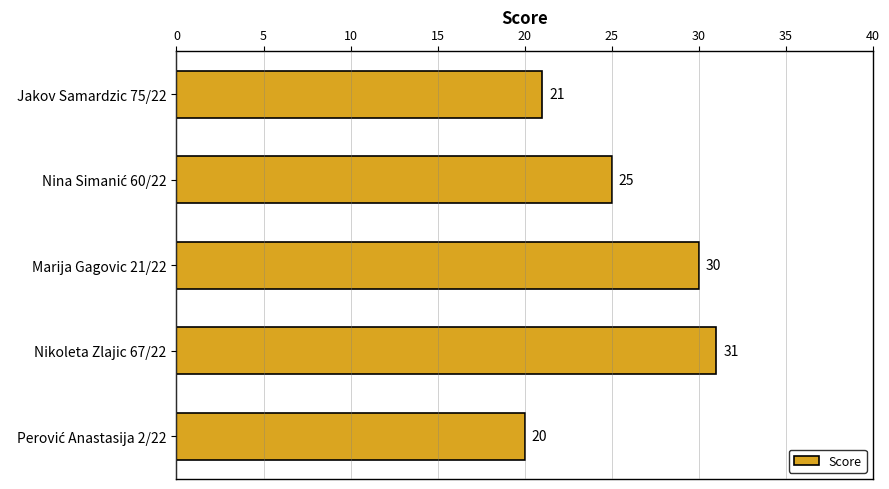

What is the smallest value displayed?

20